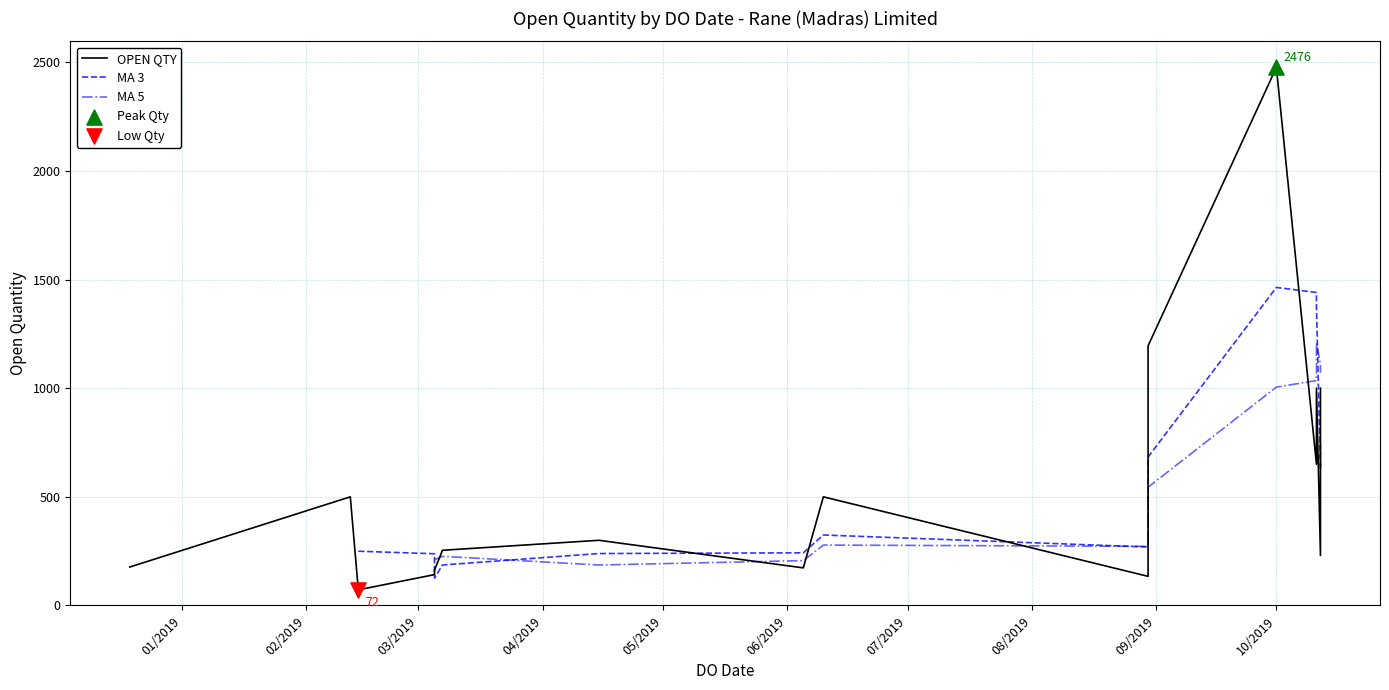

Which series reaches the maximum Y coordinate?

OPEN QTY